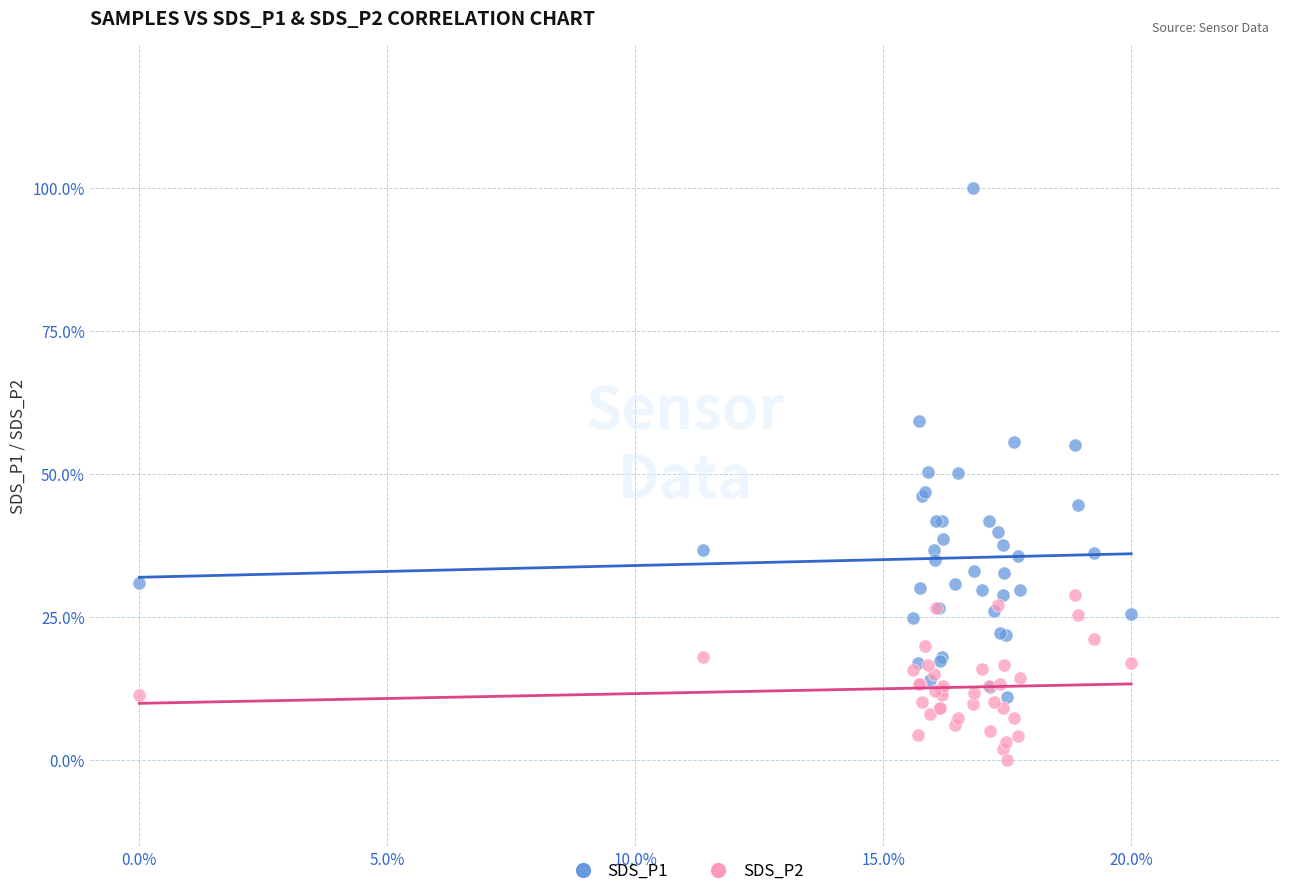

Which series contains the lowest Y value?

SDS_P2